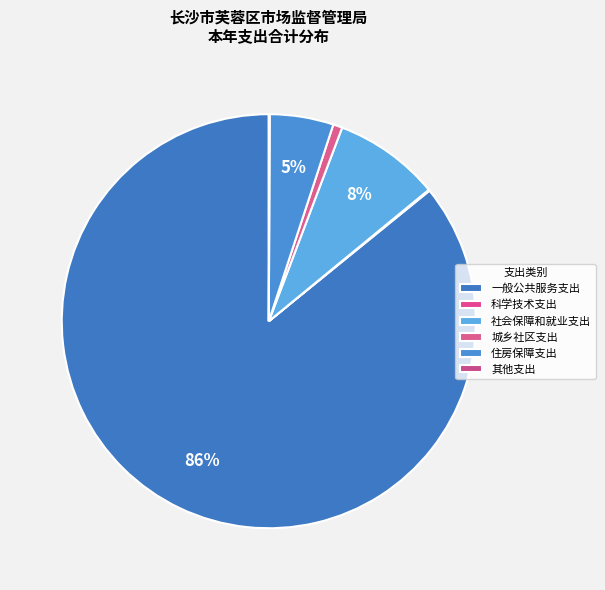

What is the change in value from 一般公共服务支出 to 住房保障支出?

-4576.1